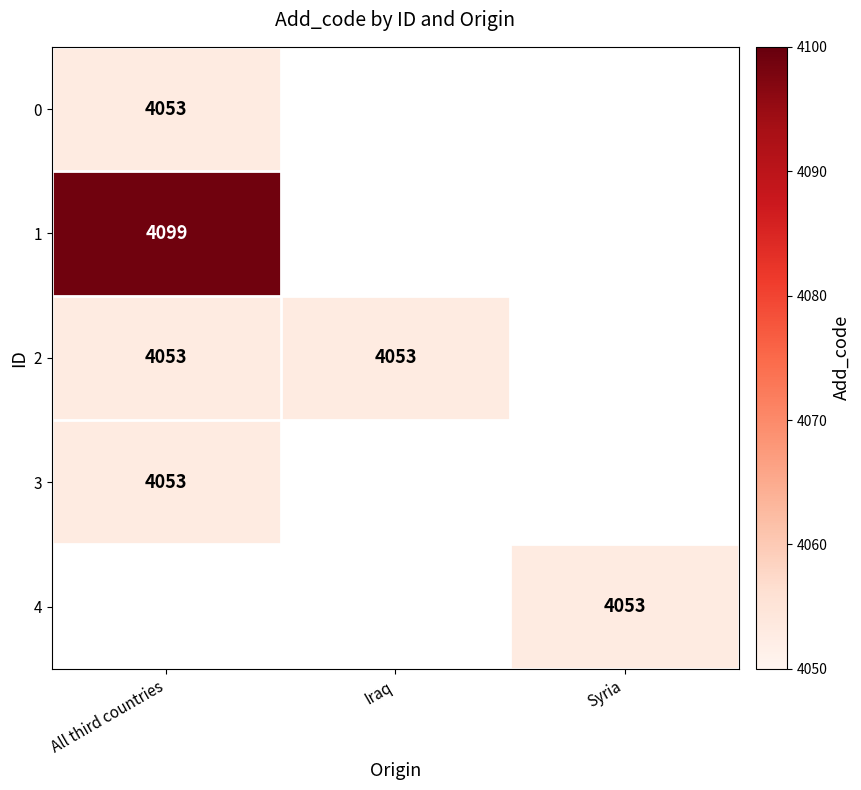

The 4 series shows 4053 at Syria. True or false?

True